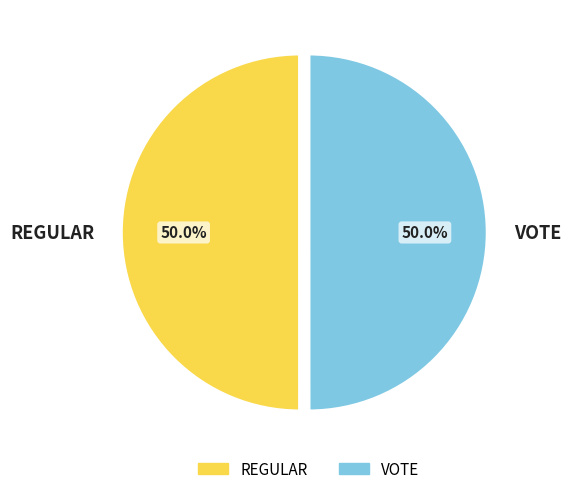

How many segments does this pie chart have?

2